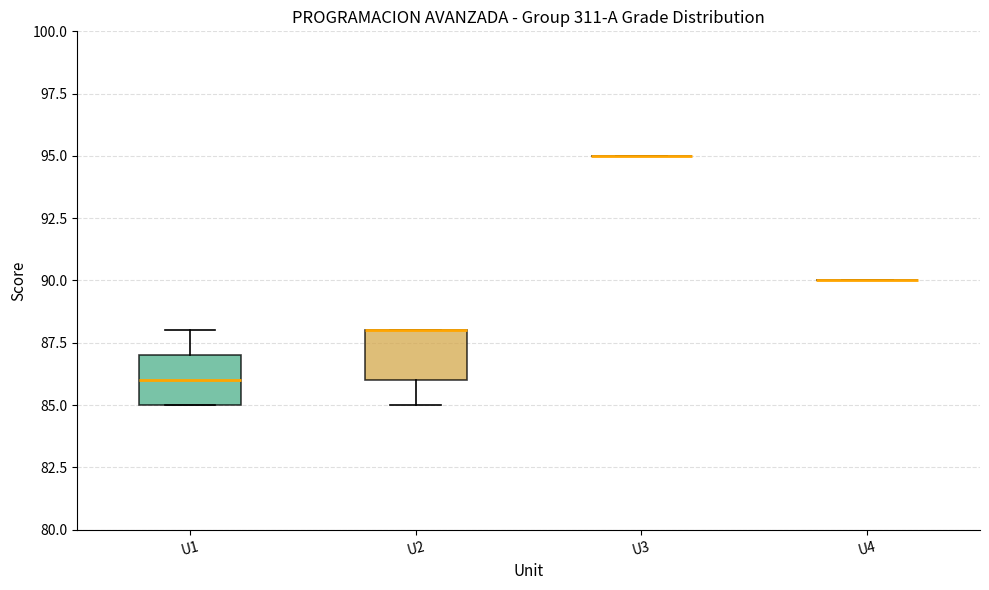

Reading left to right, read every box against the y-axis: the position of its median line, the range the box covers, and the ends of its whiskers. The values are not printed on the chart, so give them approximately, as read against the axis.

U1: median 86, box 85 to 87, whiskers 85 to 88
U2: median 88 (drawn on the box's upper edge), box 86 to 88, whiskers 85 to 88
U3: box collapsed to a line at 95, whiskers 95 to 95
U4: box collapsed to a line at 90, whiskers 90 to 90